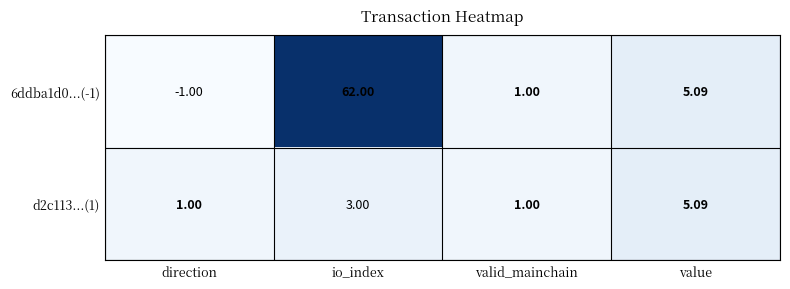

Is the value of 6ddba1d0...(-1) at direction greater than the value of d2c113...(1) at direction?

No